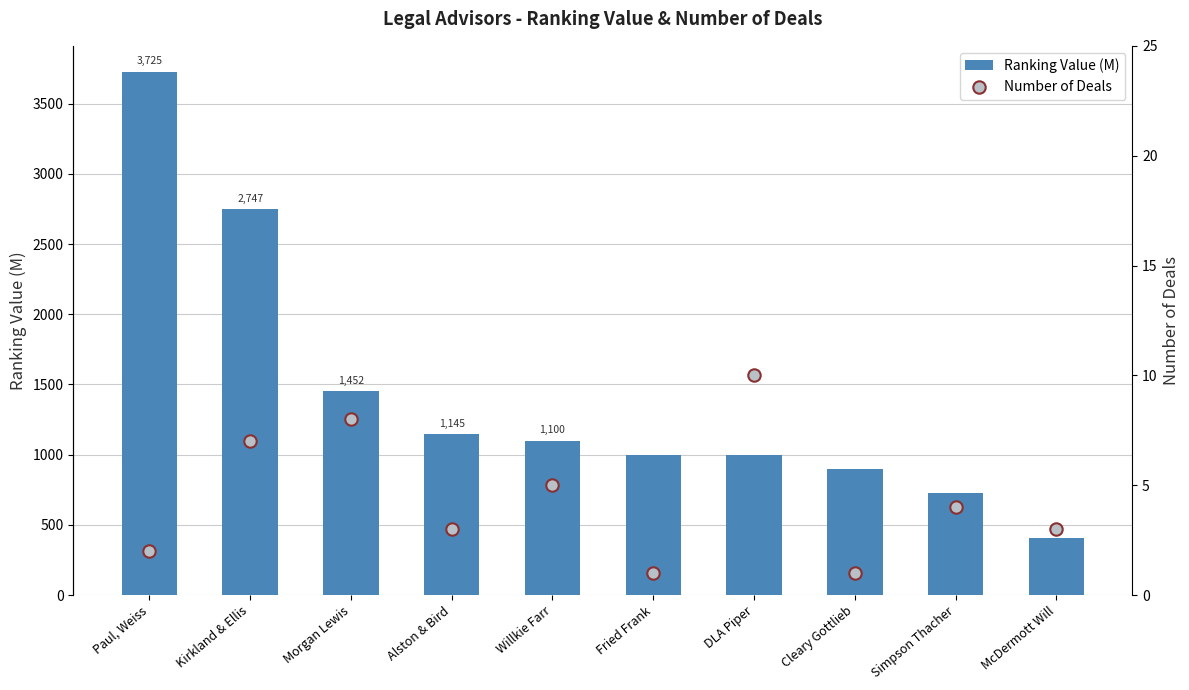

Which series has the widest spread of Y values?

Ranking Value (M)